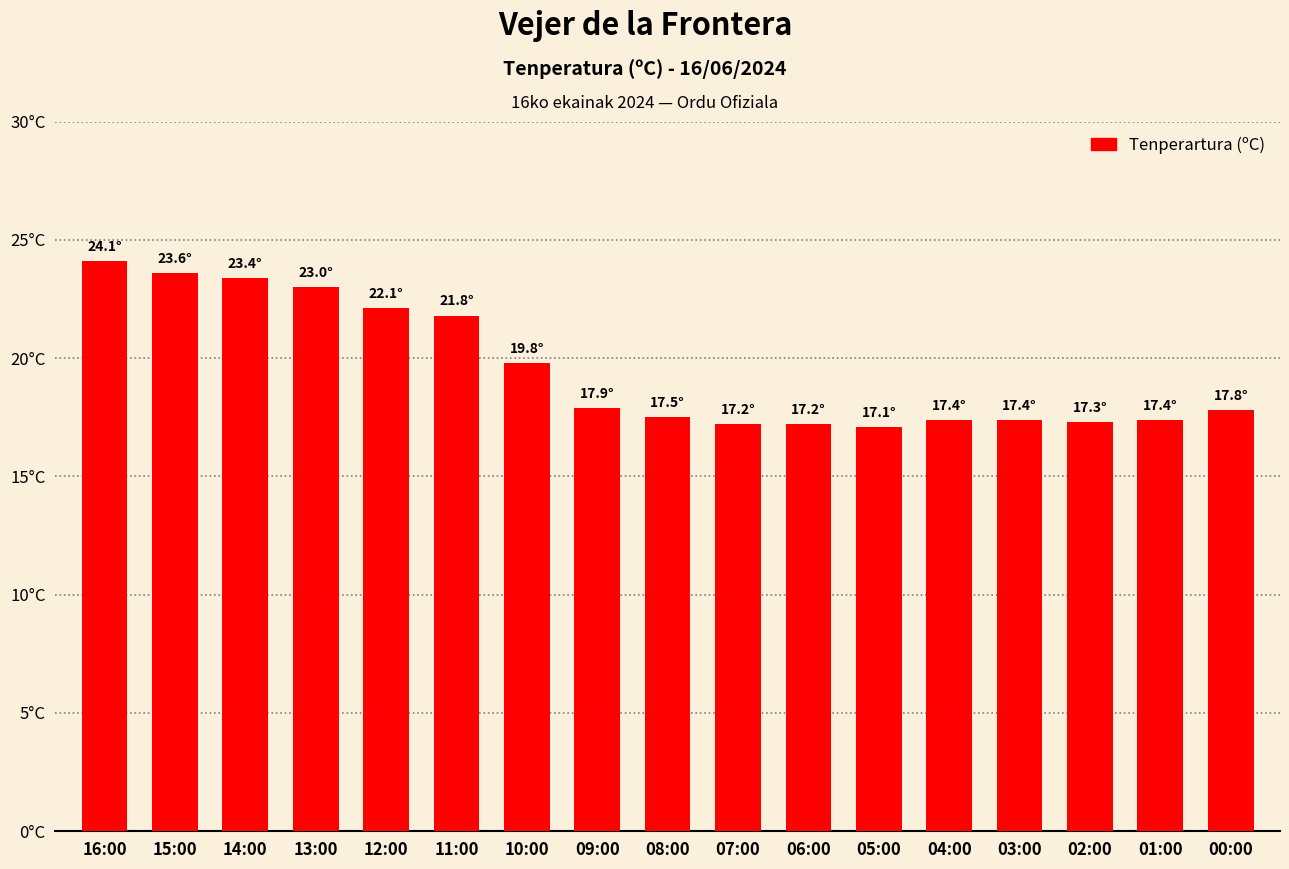

What is the greatest value displayed?

24.1